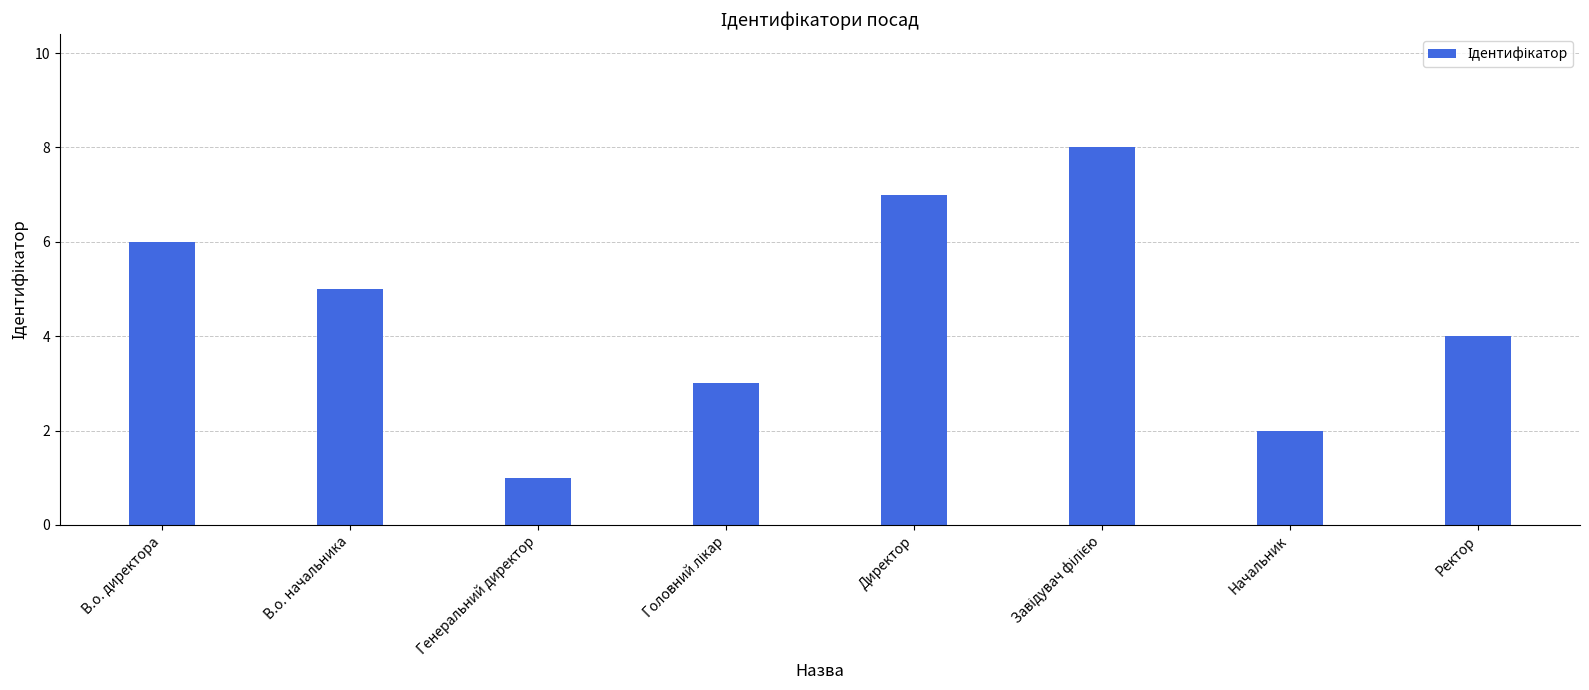

What is the sum of the values at В.о. директора and Ректор?

10